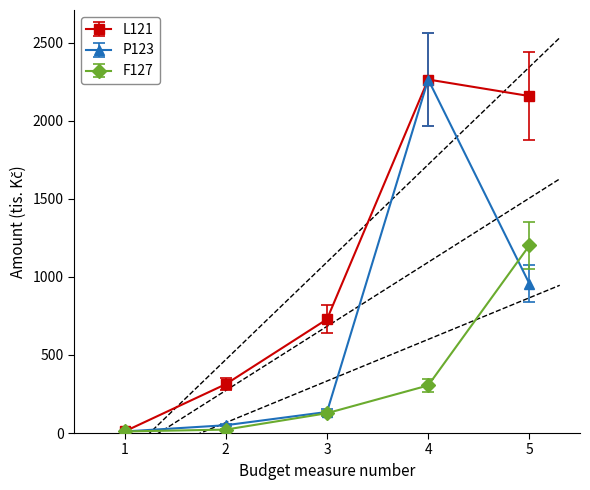

How many data points in L121 are less than 729?

2